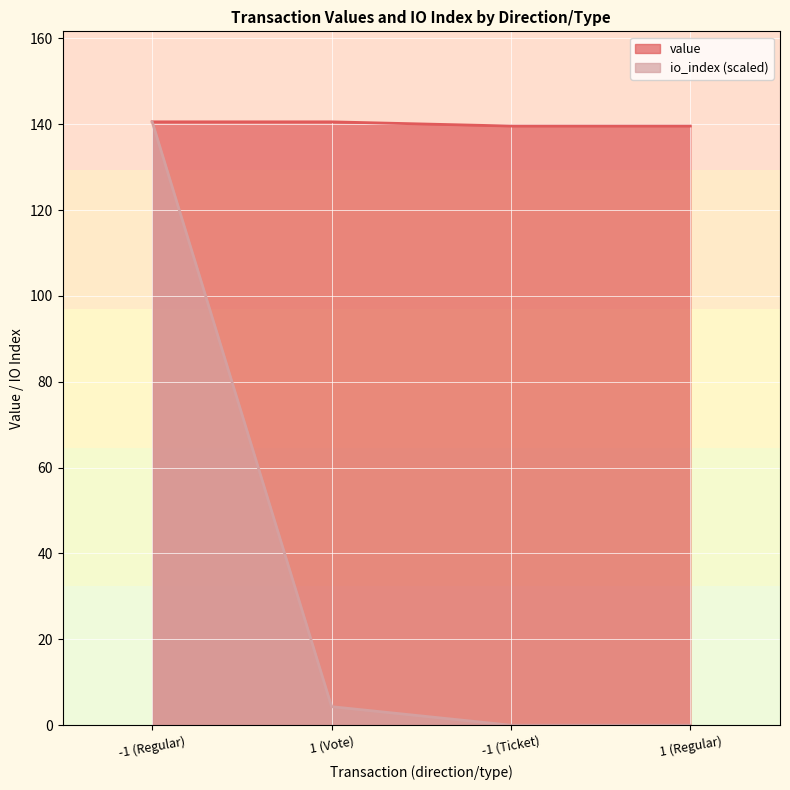

What is the approximate value of io_index at 1 (Vote)?

4.3